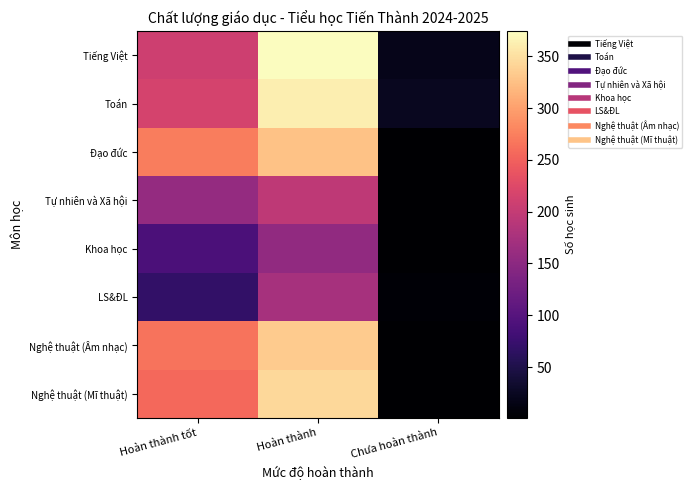

What is the difference between the highest and lowest values at Hoàn thành?

219